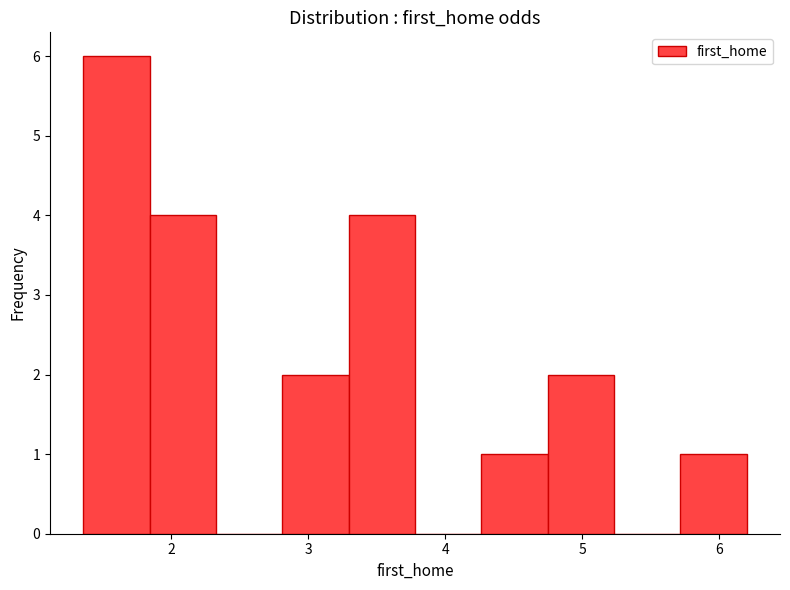

What is the height of the bar covering 4.3 to 4.7 on the x-axis? Neither the bar edges nor the heights are printed on the chart, so give them approximately, as read against the axes.

1